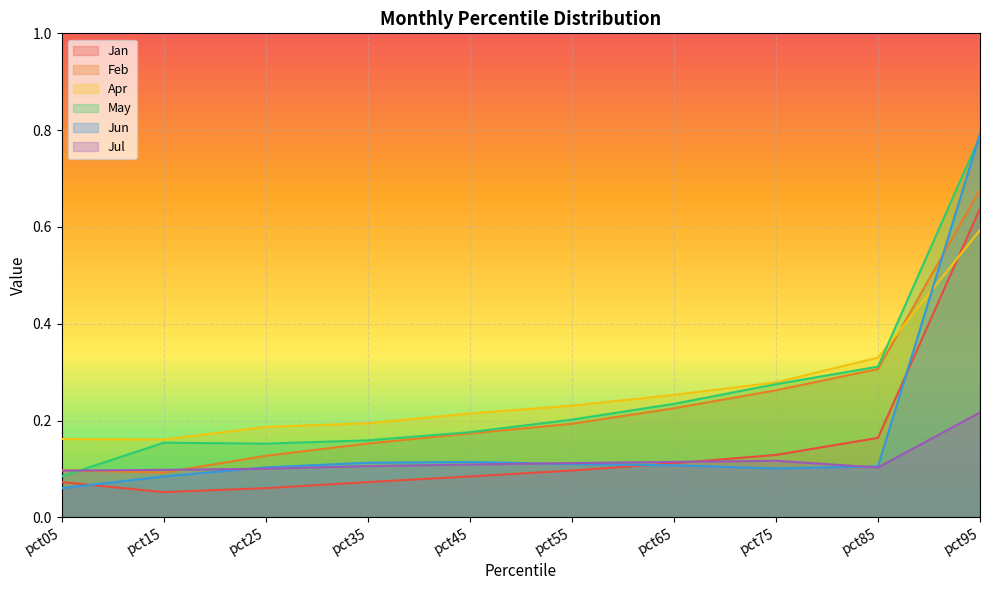

What is the minimum value shown in the chart?

0.1